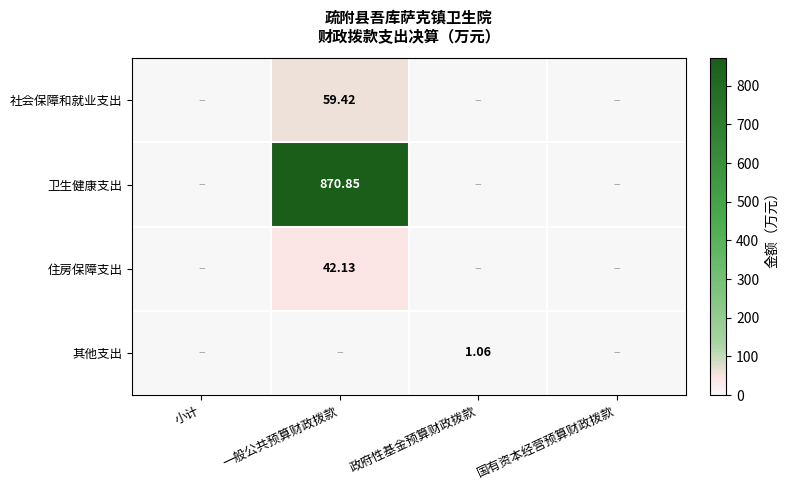

True or false: 社会保障和就业支出 has a value of 37.4 at 小计.

False